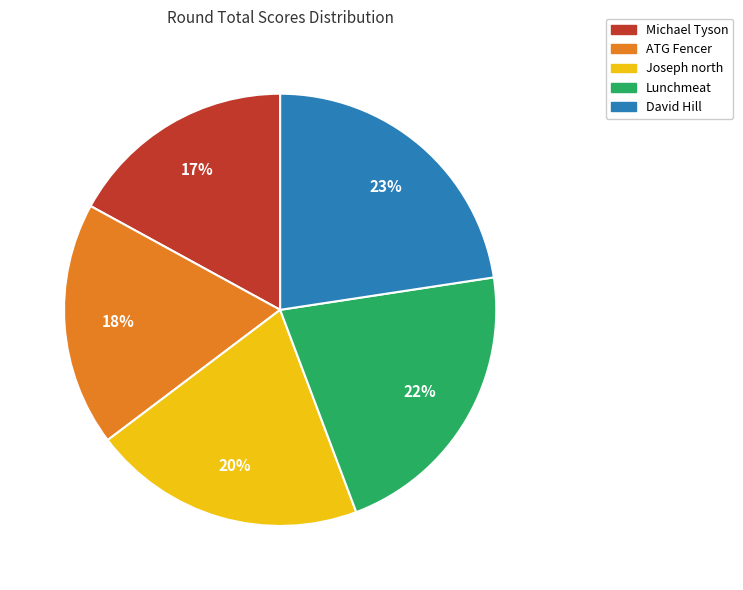

Approximately how many times larger is the value at Lunchmeat compared to David Hill?

1.0